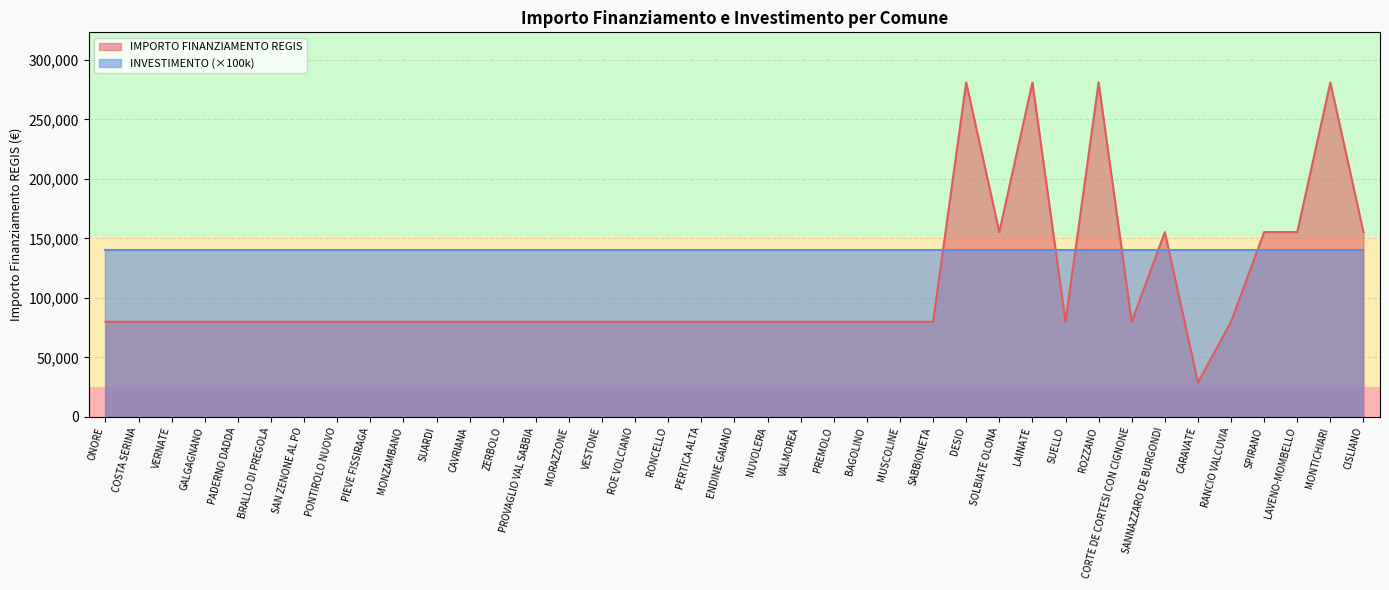

Reading left to right, transcribe all the data shown in this chart.

ONORE=79922	COSTA SERINA=79922	VERNATE=79922	GALGAGNANO=79922	PADERNO DADDA=79922	BRALLO DI PREGOLA=79922	SAN ZENONE AL PO=79922	PONTIROLO NUOVO=79922	PIEVE FISSIRAGA=79922	MONZAMBANO=79922	SUARDI=79922	CAVRIANA=79922	ZERBOLO=79922	PROVAGLIO VAL SABBIA=79922	MORAZZONE=79922	VESTONE=79922	ROE VOLCIANO=79922	RONCELLO=79922	PERTICA ALTA=79922	ENDINE GAIANO=79922	NUVOLERA=79922	VALMOREA=79922	PREMOLO=79922	BAGOLINO=79922	MUSCOLINE=79922	SABBIONETA=79922	DESIO=280932	SOLBIATE OLONA=155234	LAINATE=280932	SUELLO=79922	ROZZANO=280932	CORTE DE CORTESI CON CIGNONE=79922	SANNAZZARO DE BURGONDI=155234	CARAVATE=28902	RANCIO VALCUVIA=79922	SPIRANO=155234	LAVENO-MOMBELLO=155234	MONTICHIARI=280932	CISLIANO=155234